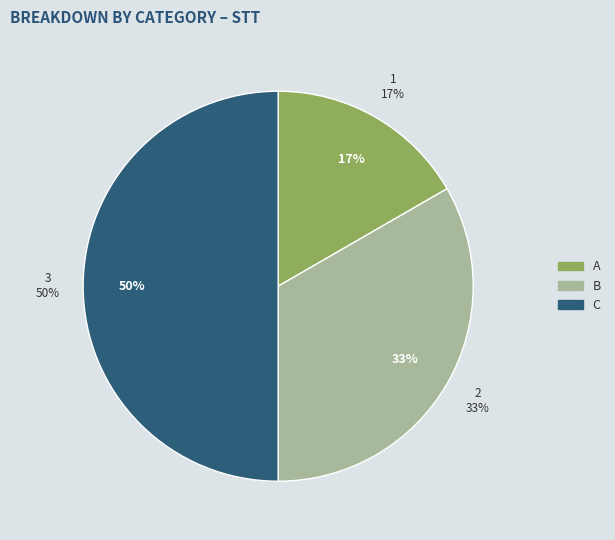

What percentage is the B slice, to the nearest percent?

33%